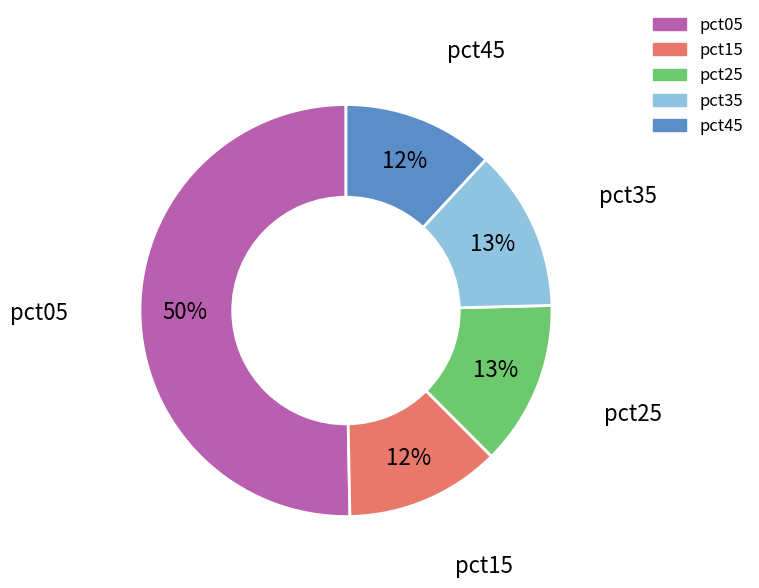

To the nearest percent, what is the average slice percentage?

20%